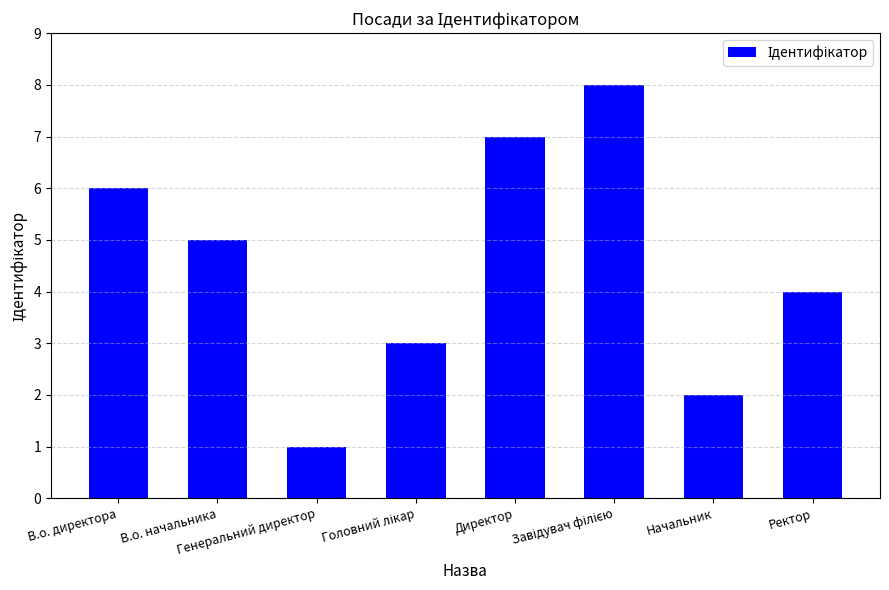

What is the value of the 1st bar from the left?

6